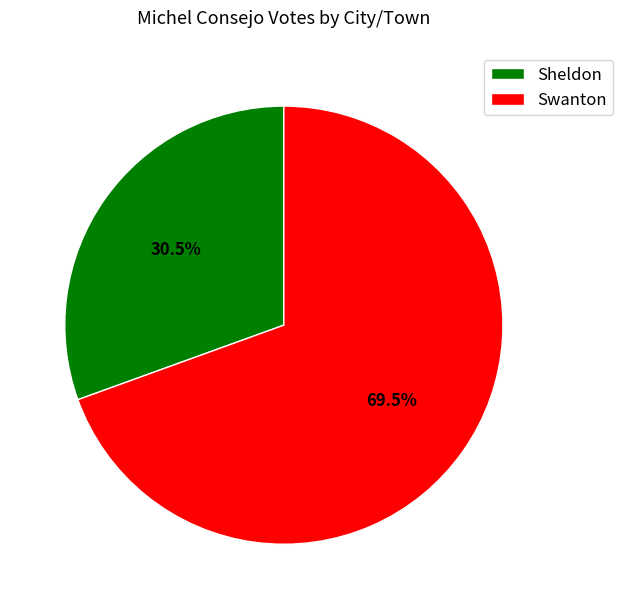

Count the number of slices in the pie.

2